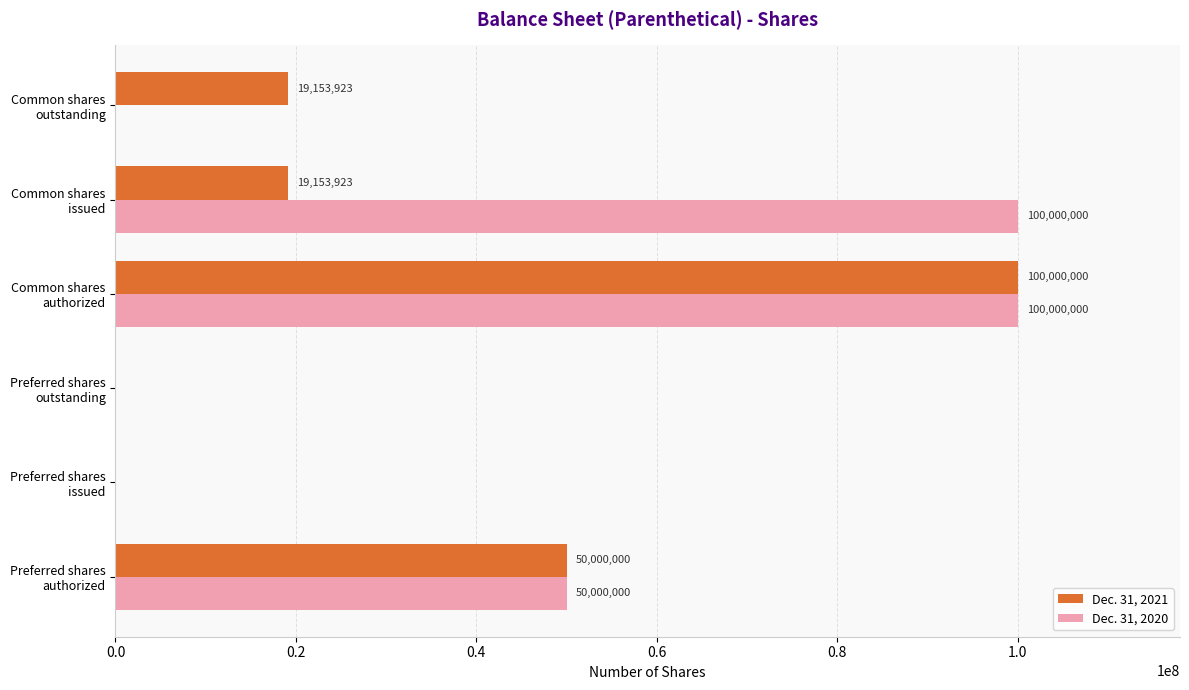

What is the greatest value displayed?

100000000